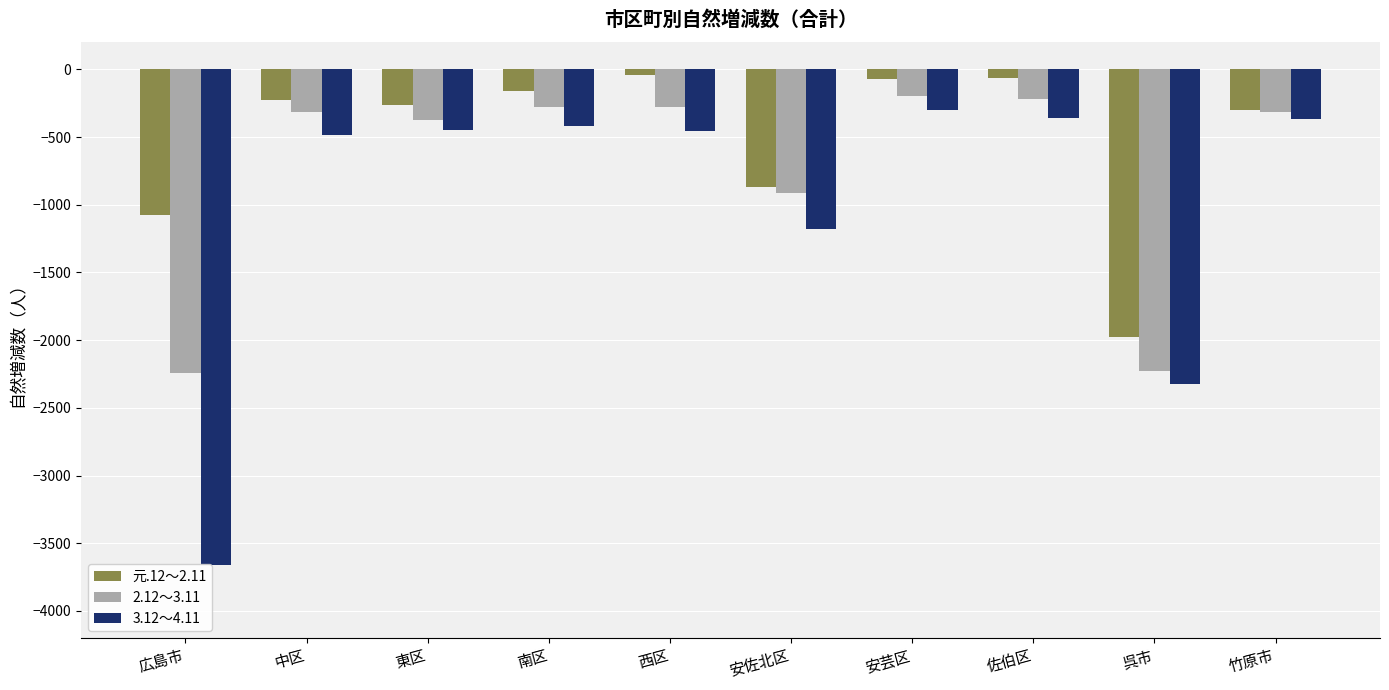

Is the value of 元.12～2.11 at 安芸区 greater than the value of 3.12～4.11 at 佐伯区?

Yes